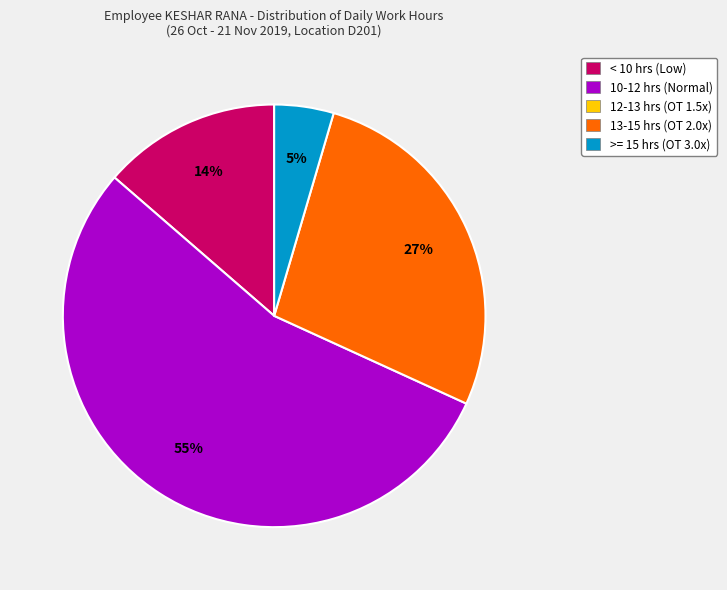

To the nearest percent, what is the difference between the largest and smallest slice percentages?

50%